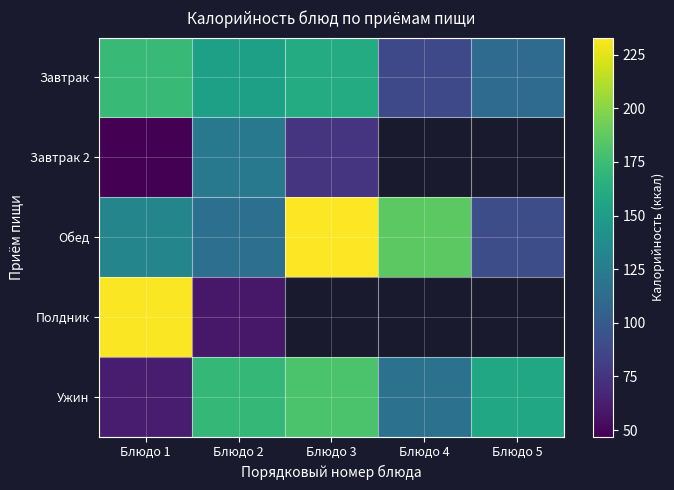

Which series has the largest range (max minus min)?

Полдник